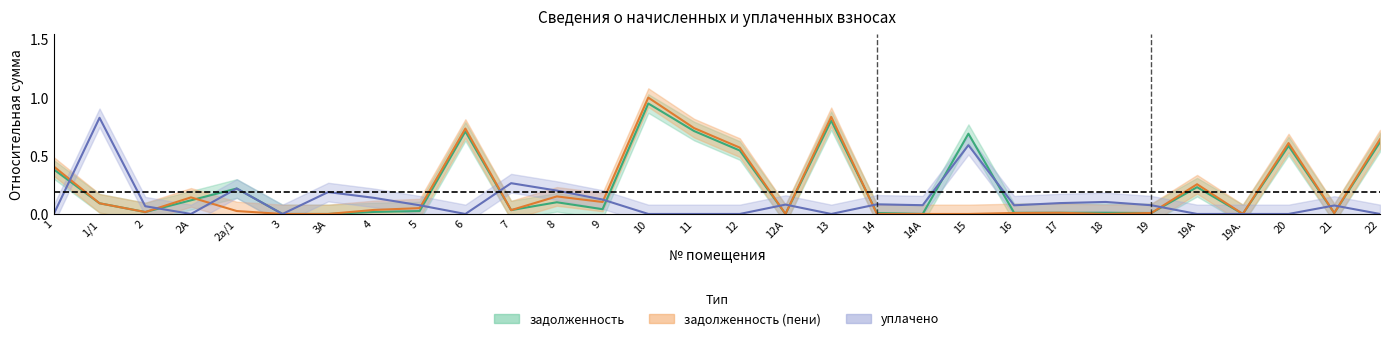

How many values in the уплачено series exceed 0?

18